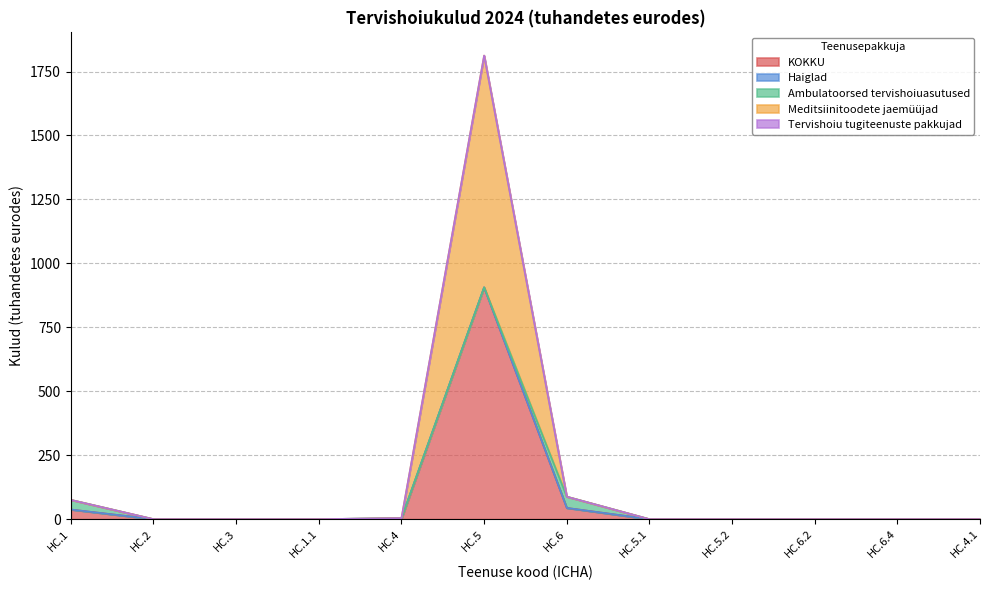

How many data points does each series have?

12